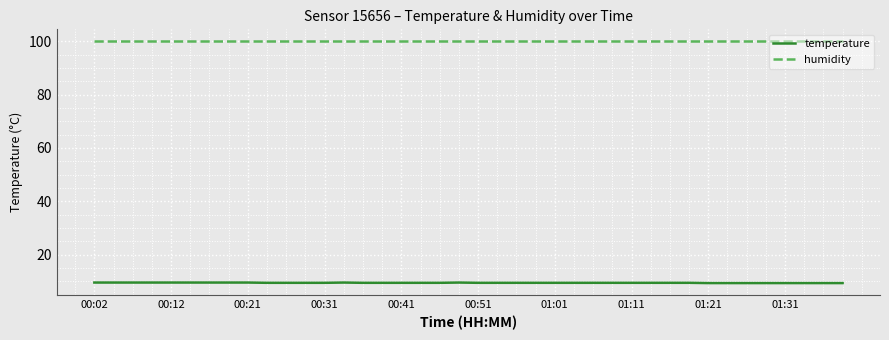

What is the minimum value for temperature?

9.4